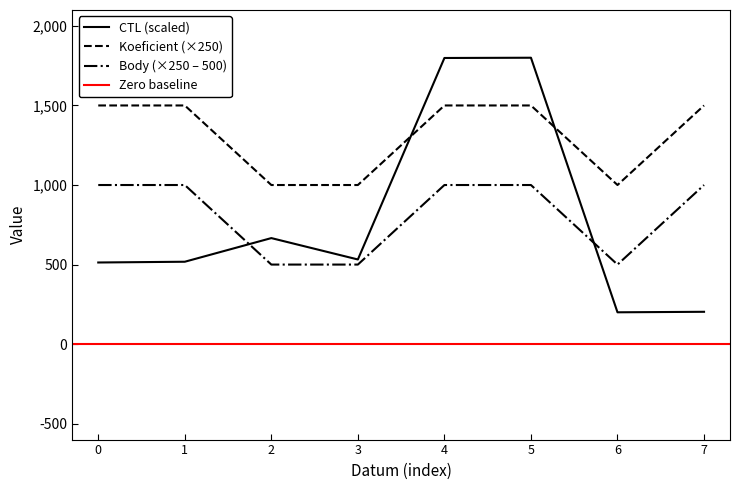

Where do Koeficient (×250) and CTL (scaled) first cross each other?

3 and 4